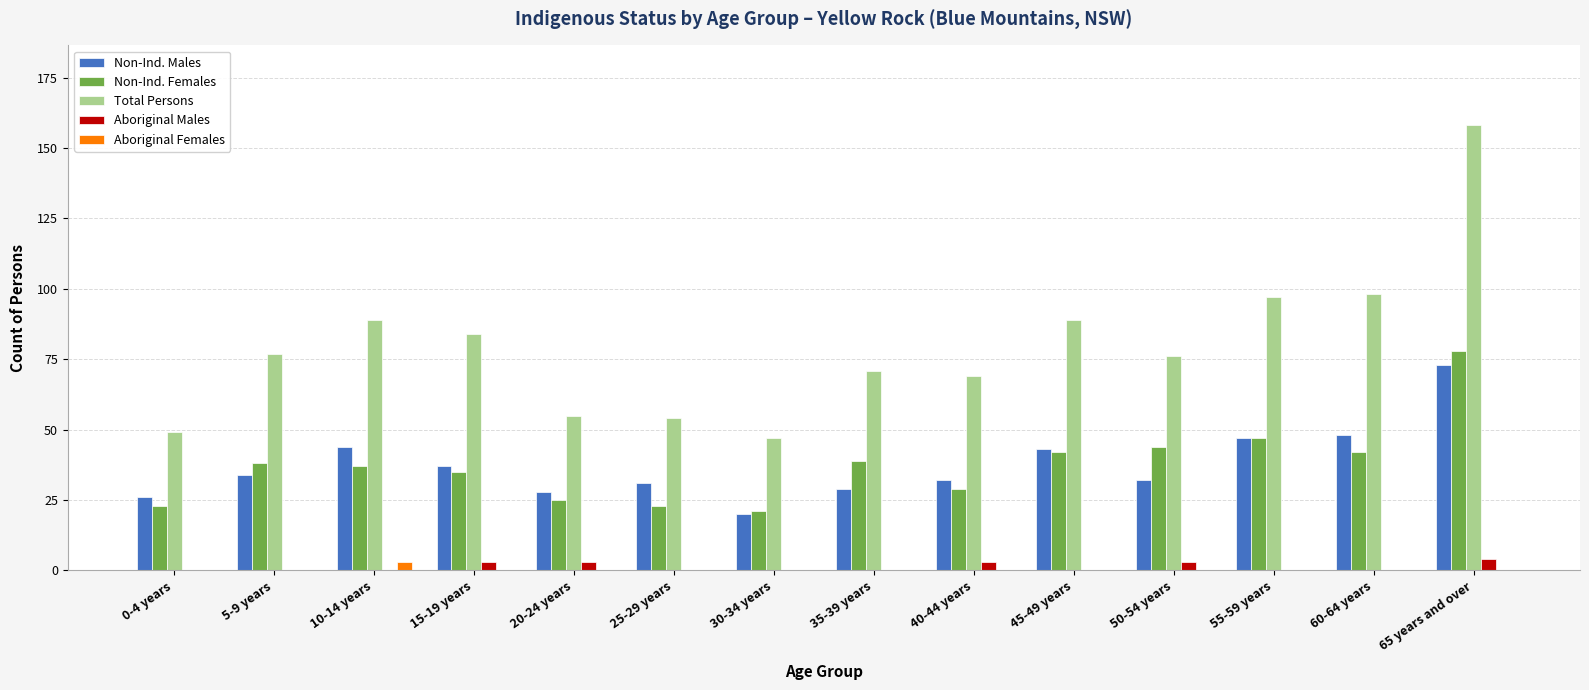

What is the maximum value for Aboriginal Males?

4